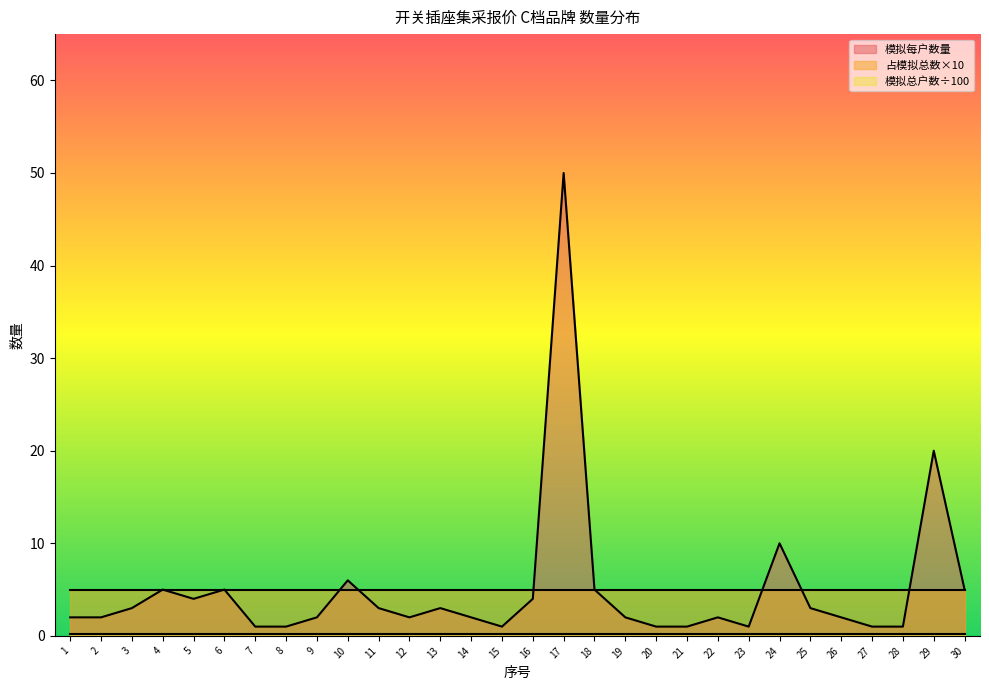

True or false: 占模拟总数的比例 and 模拟总户数(百) intersect in this chart.

False